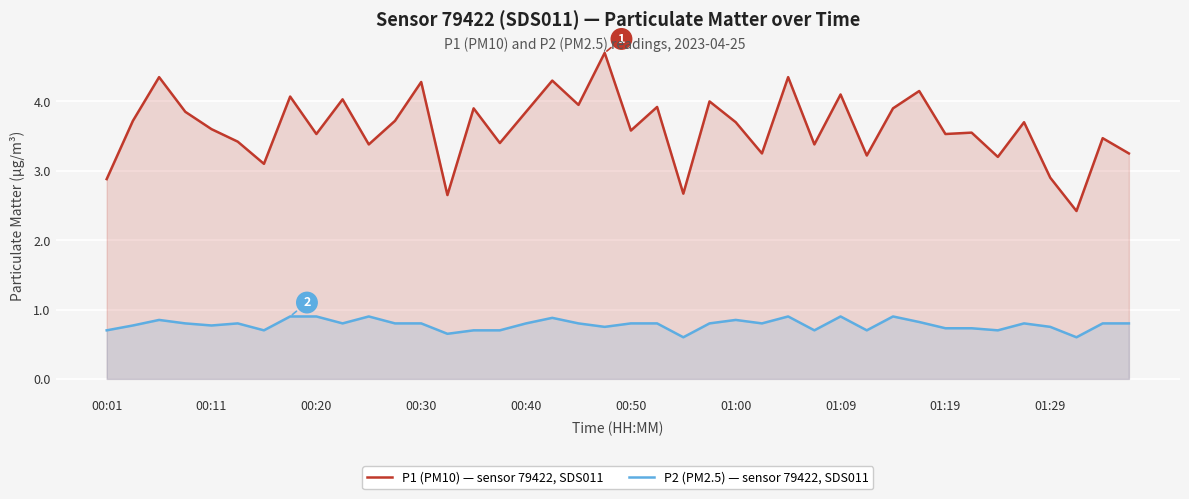

Which category has the lowest value in the P2 (PM2.5) — sensor 79422, SDS011 series?

22